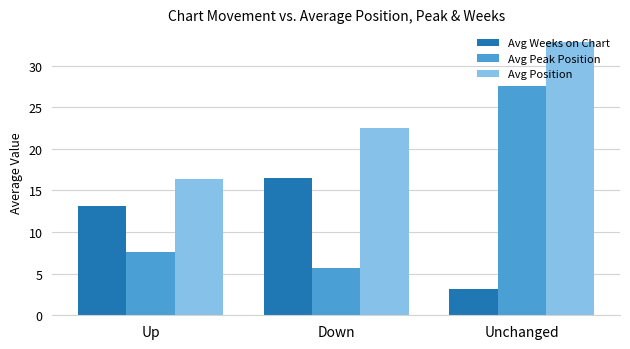

List the series in order of their overall mean, highest first.

Avg Position, Avg Peak Position, Avg Weeks on Chart